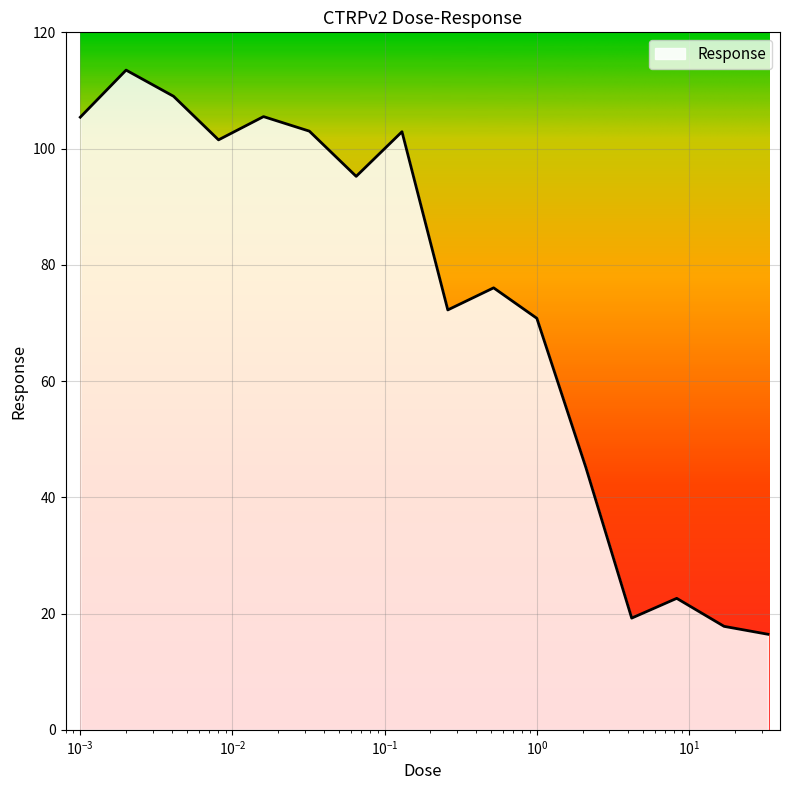

What is the difference between the maximum and minimum values?

97.1